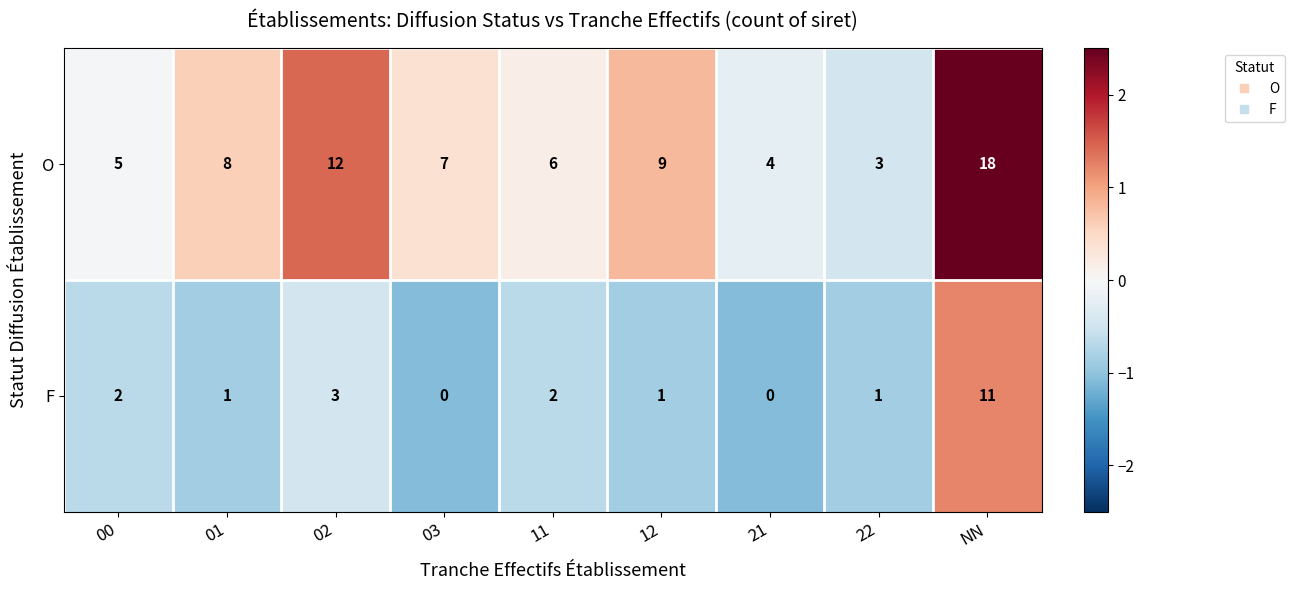

Rank the series by their average value, from highest to lowest.

O, F